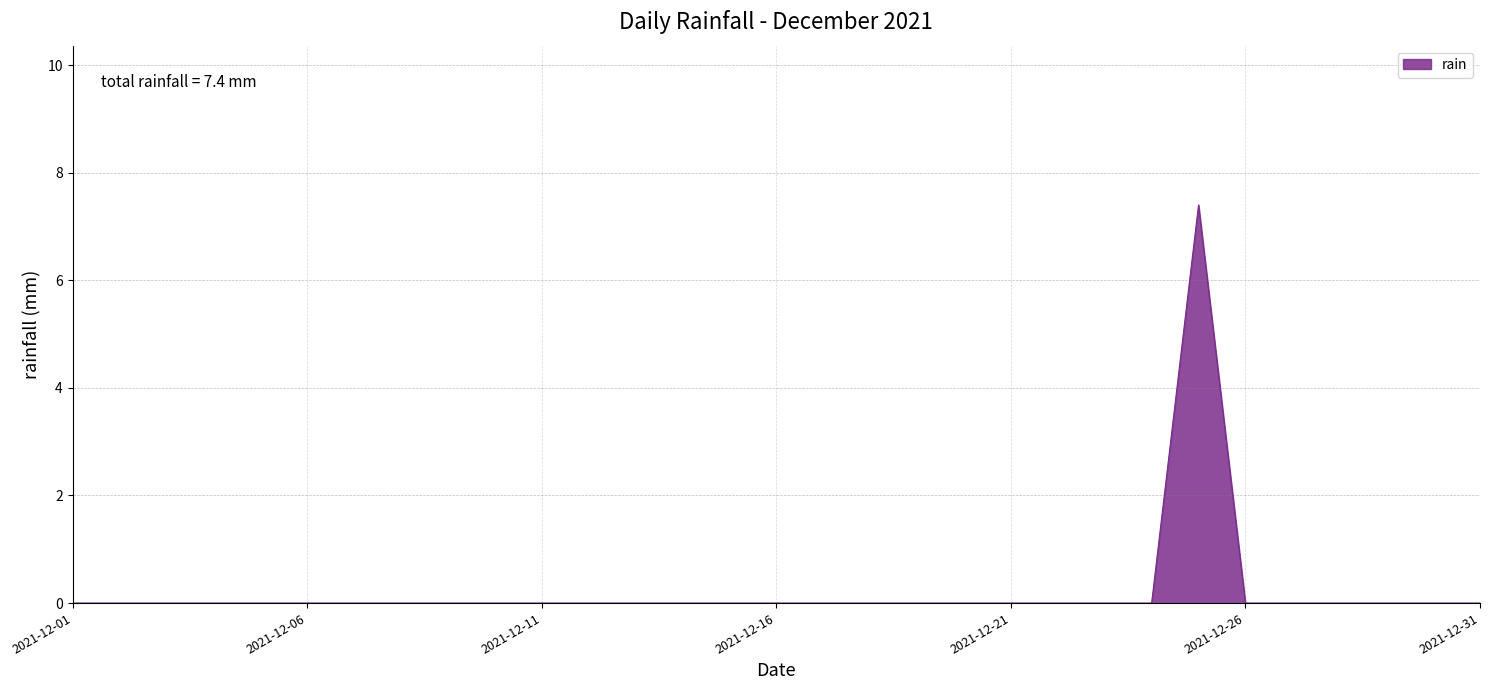

What is the difference between the maximum and minimum values?

7.4